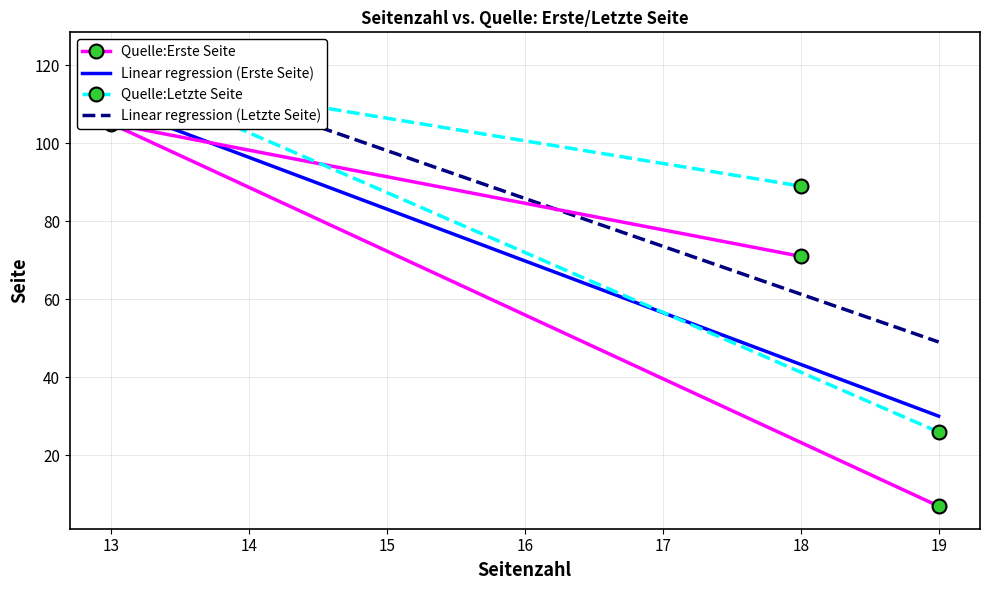

What is the average value?

58